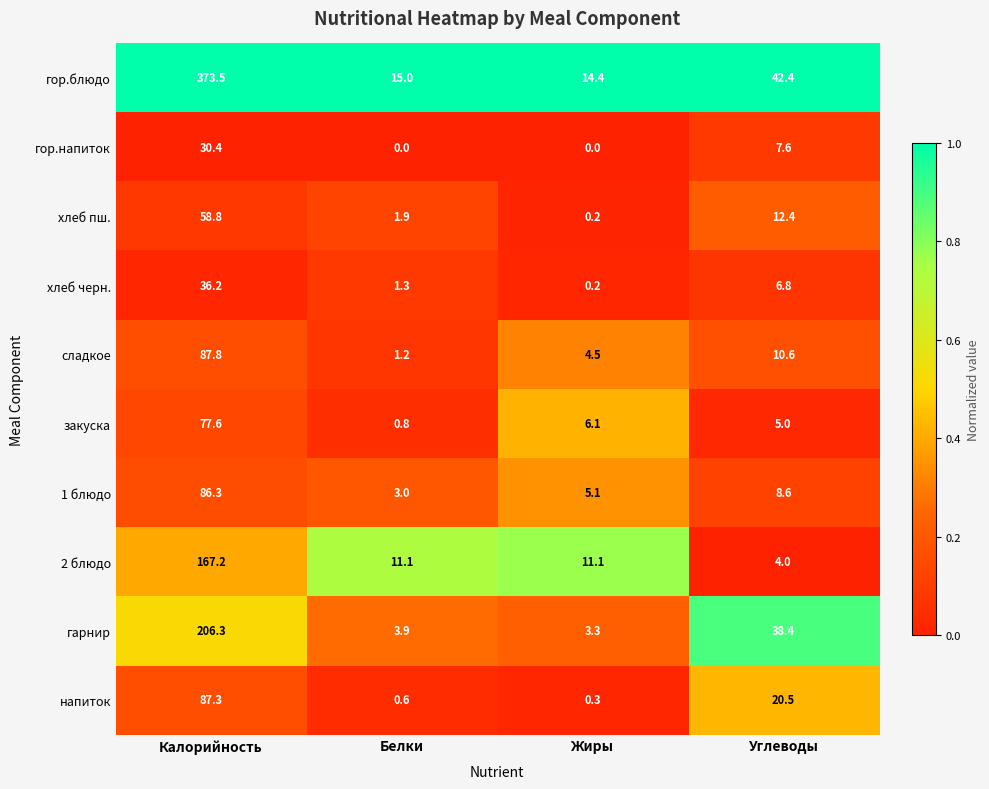

What is the average value of the закуска series?

22.4